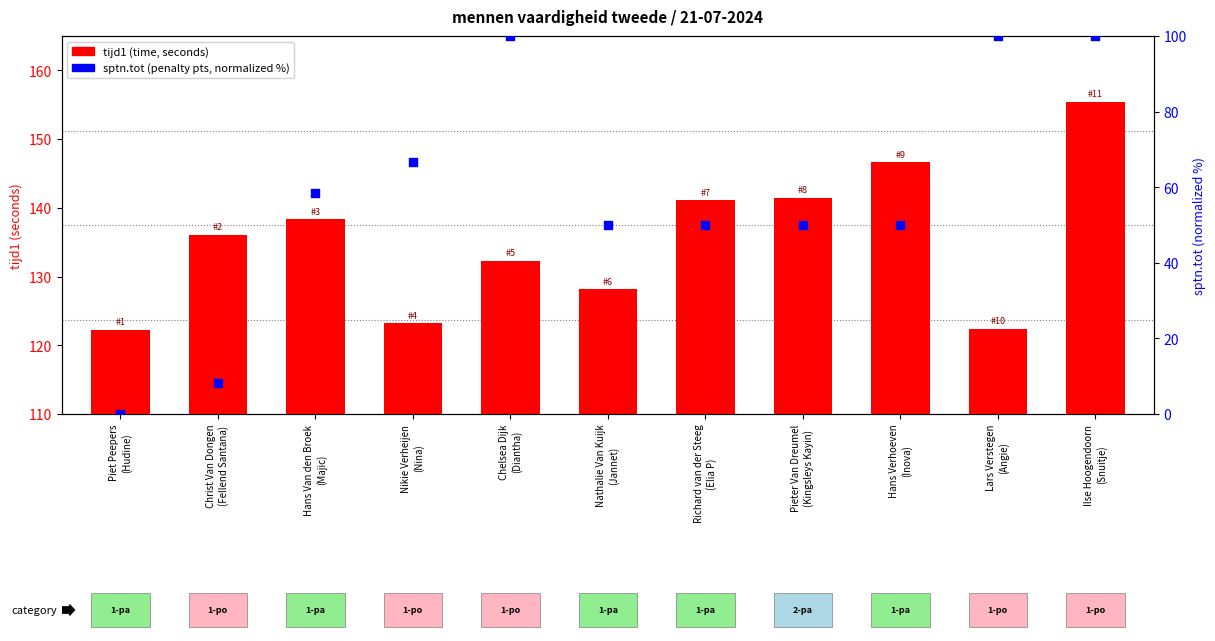

At how many categories does at least one series exceed 81?

11